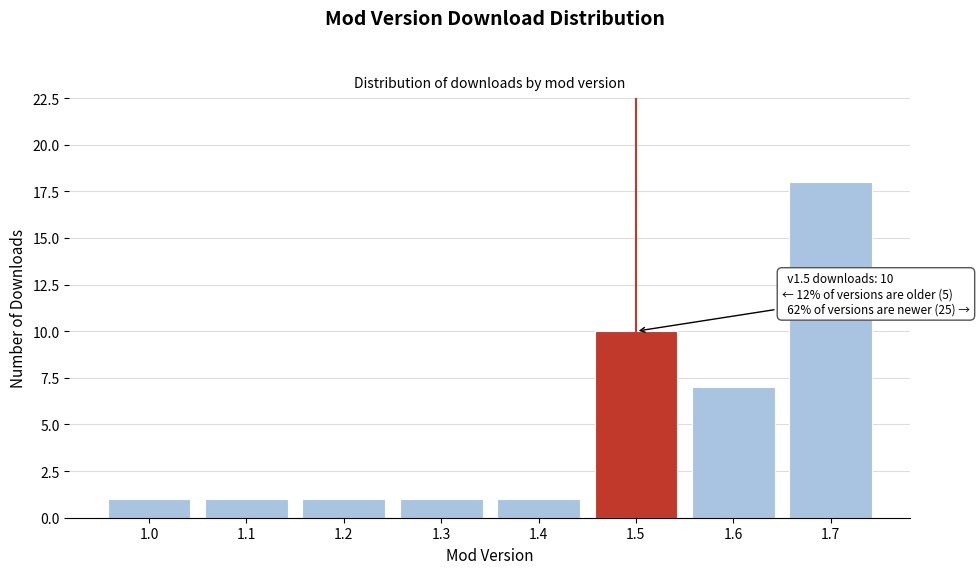

Reading left to right, extract all data points from this chart.

1.0=1	1.1=1	1.2=1	1.3=1	1.4=1	1.5=10	1.6=7	1.7=18